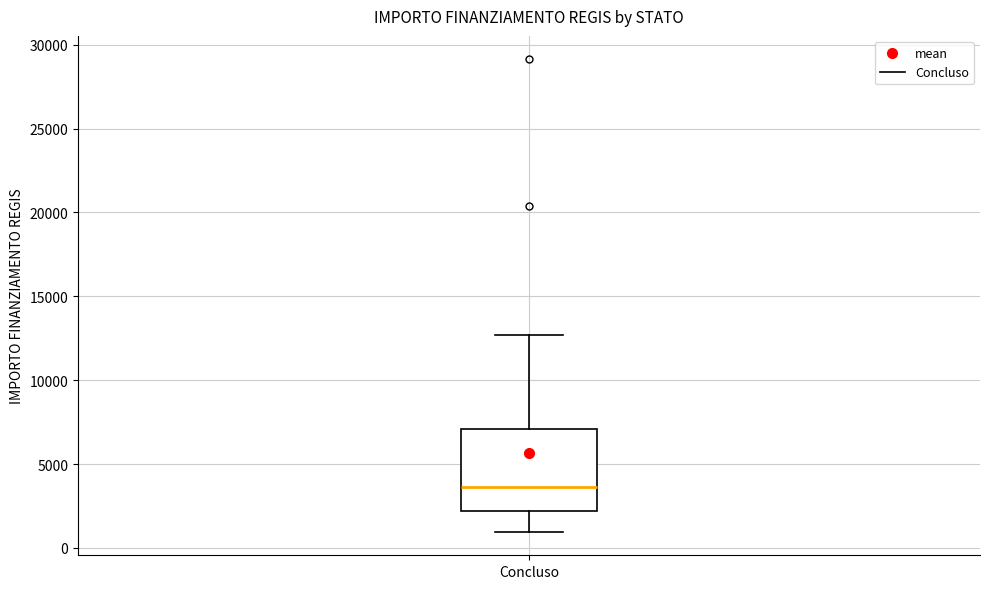

Read this box plot against the y-axis: the position of the median line, the range covered by the box, and the ends of both whiskers. The values are not printed on the chart, so give them approximately, as read against the axis.

median 3500, box 2000 to 7000, whiskers 1000 to 12500